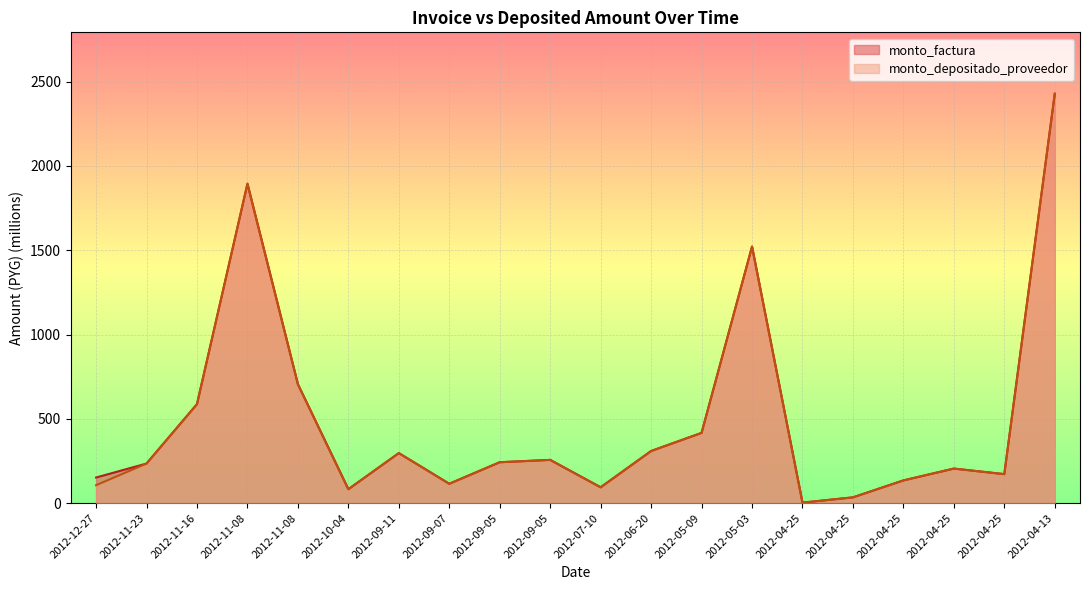

Which category has the lowest value in the monto_depositado_proveedor series?

2012-04-25